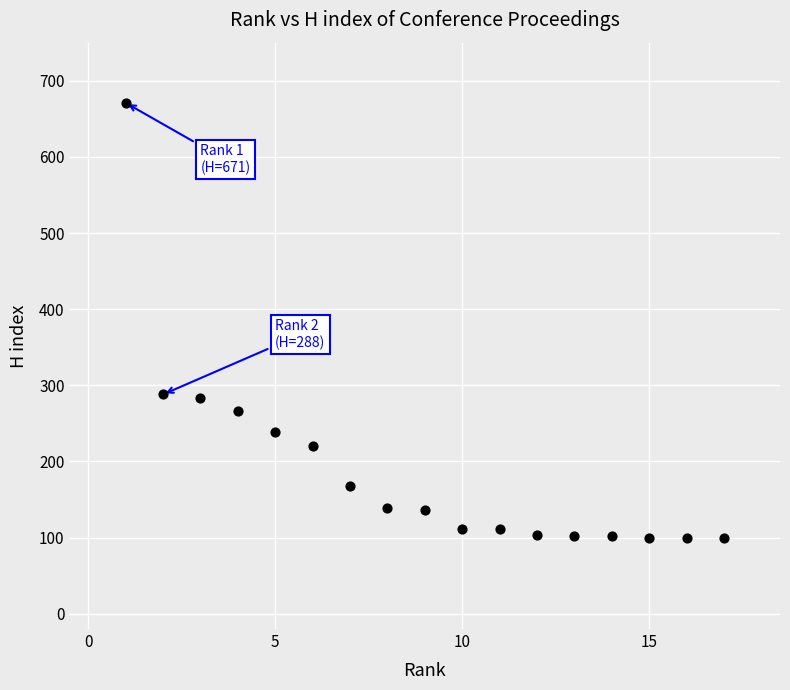

What is the range of Y values (max minus min)?

571